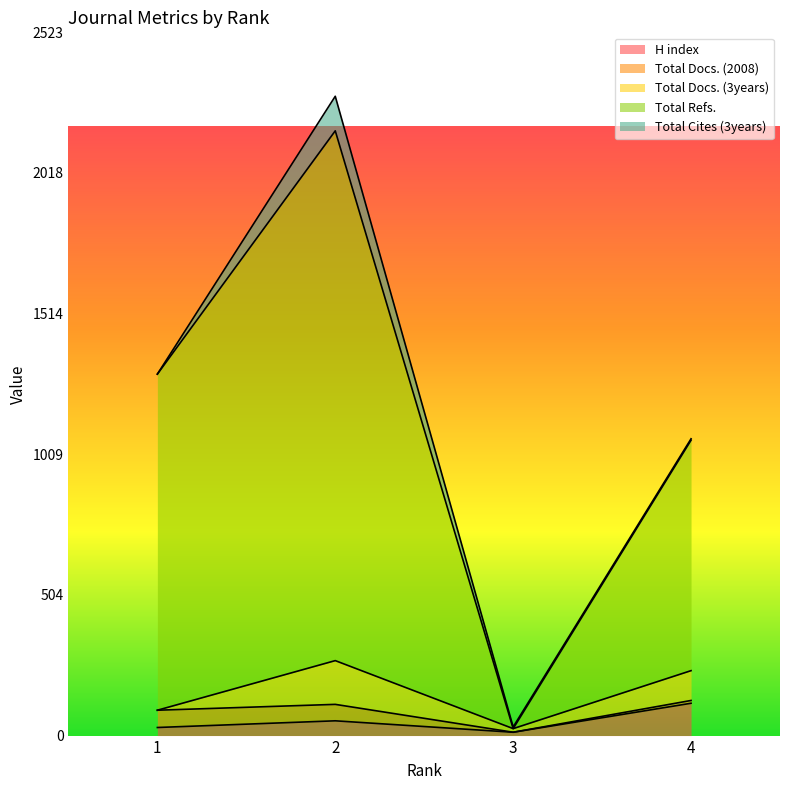

Does the chart display data point markers on the line(s)?

No